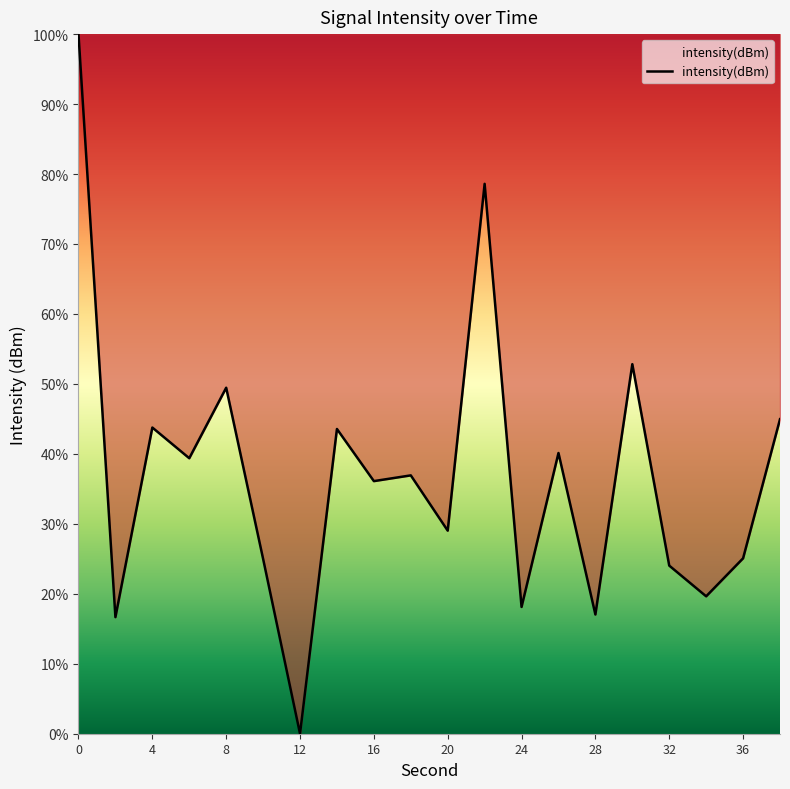

What is the difference between the maximum and minimum values?

100.0